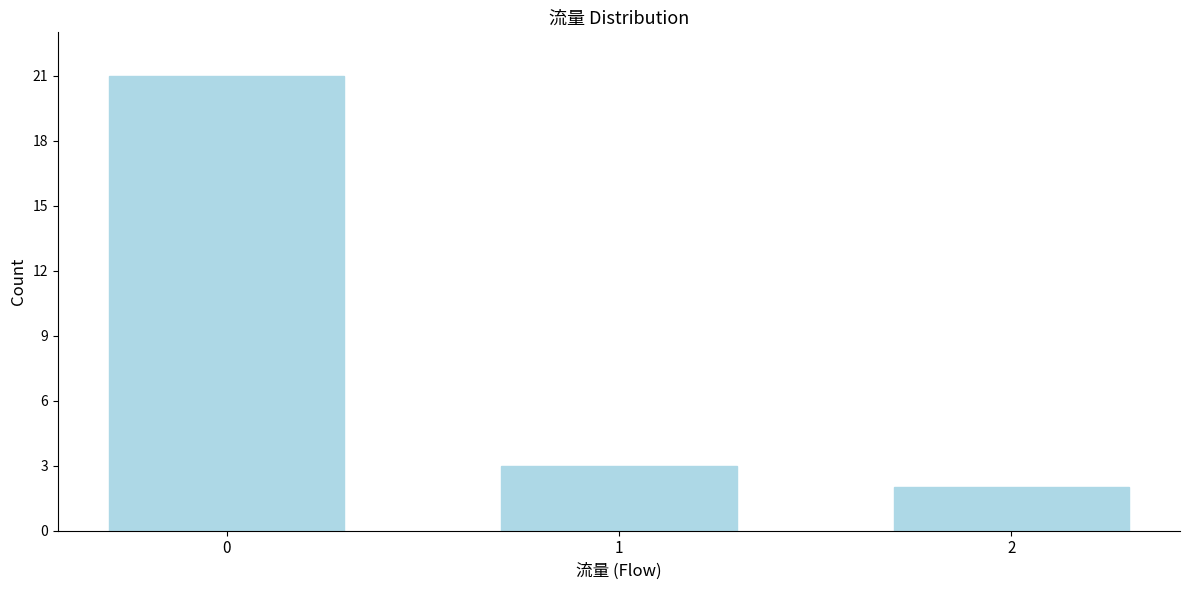

Reading left to right, what are all the values shown in this chart?

21	3	2